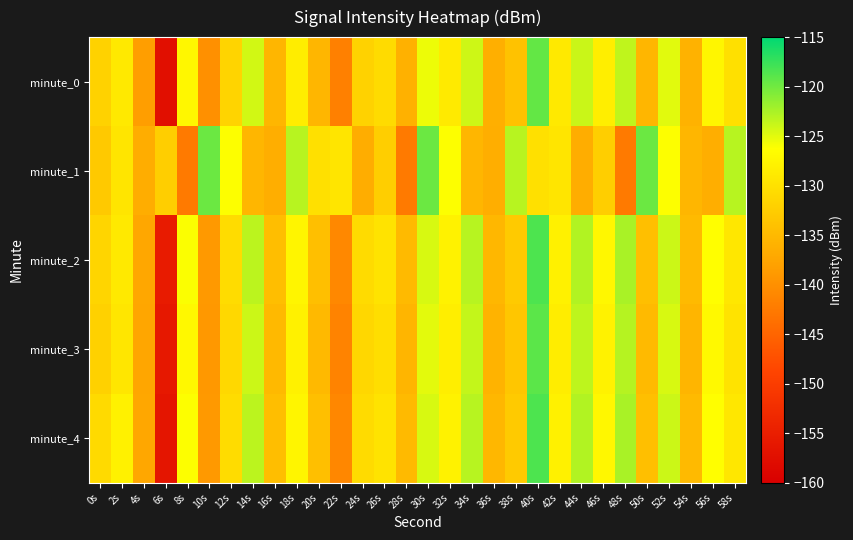

Which series changed the most between 26s and 34s?

minute_0